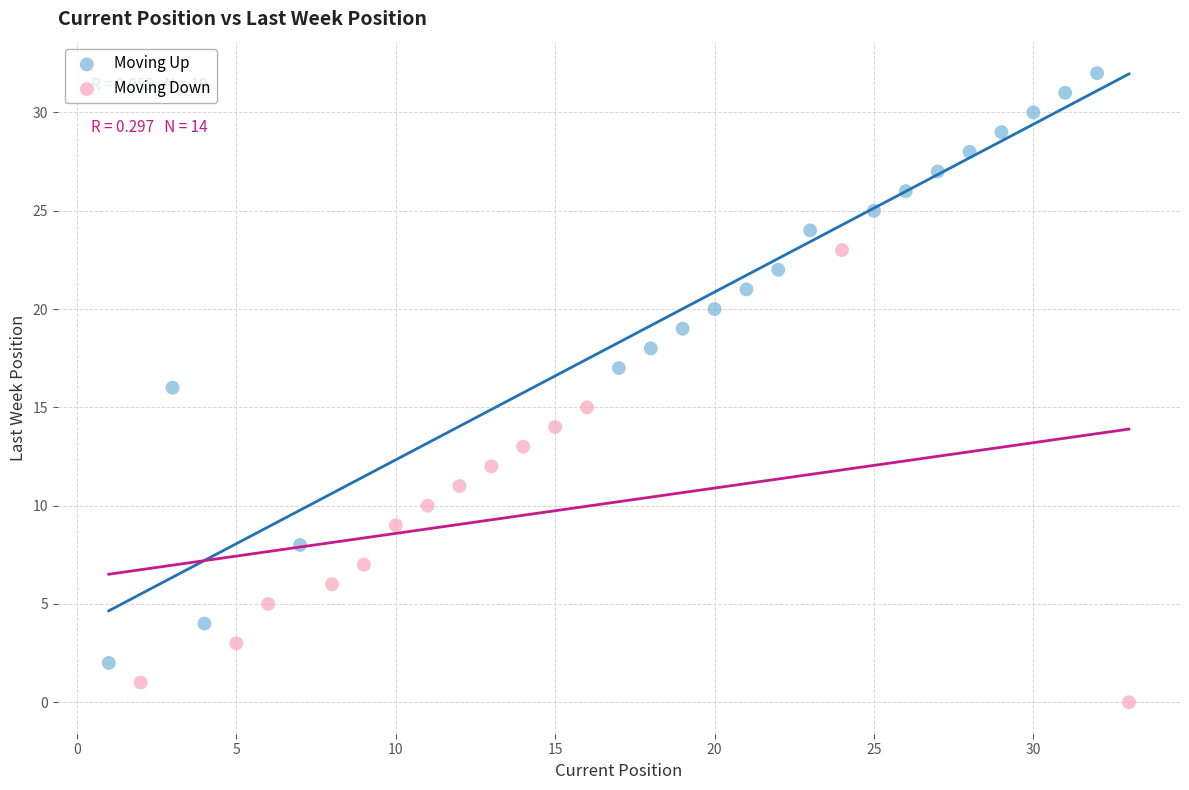

Which series reaches the minimum Y coordinate?

Moving Down